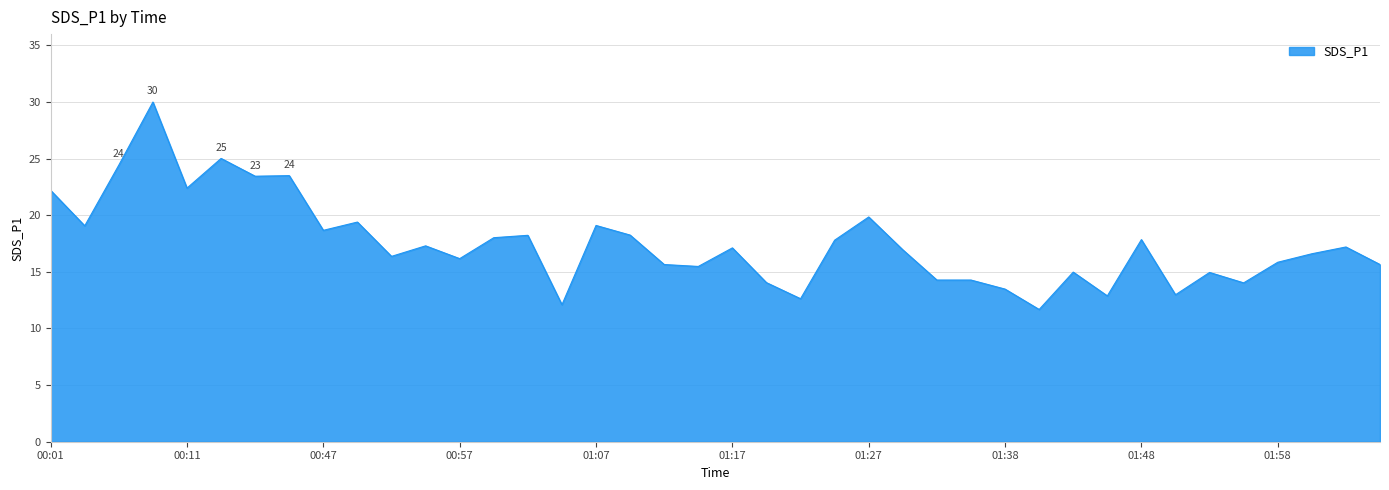

What is the difference between the maximum and minimum values?

18.3